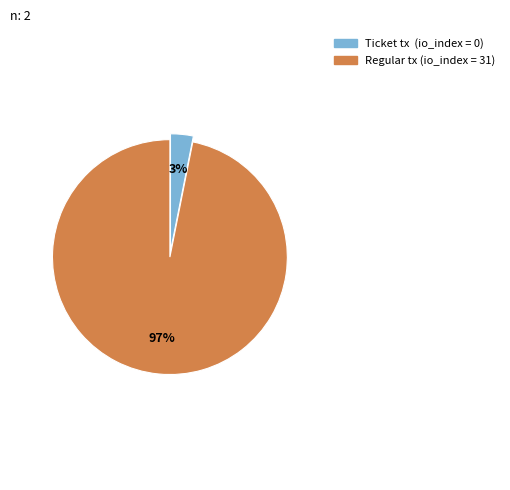

To the nearest percent, what is the average slice percentage?

50%